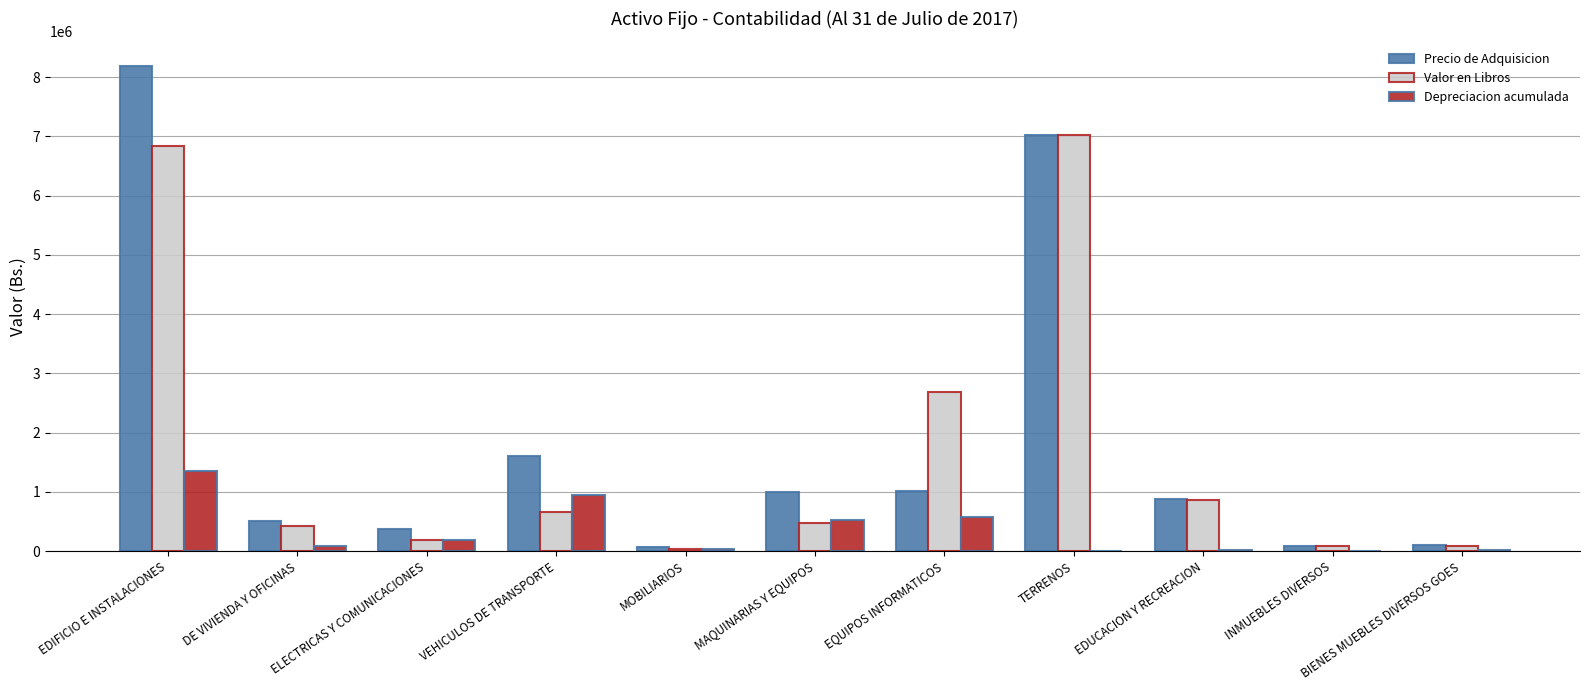

At which label does Depreciacion acumulada reach its peak?

EDIFICIO E INSTALACIONES